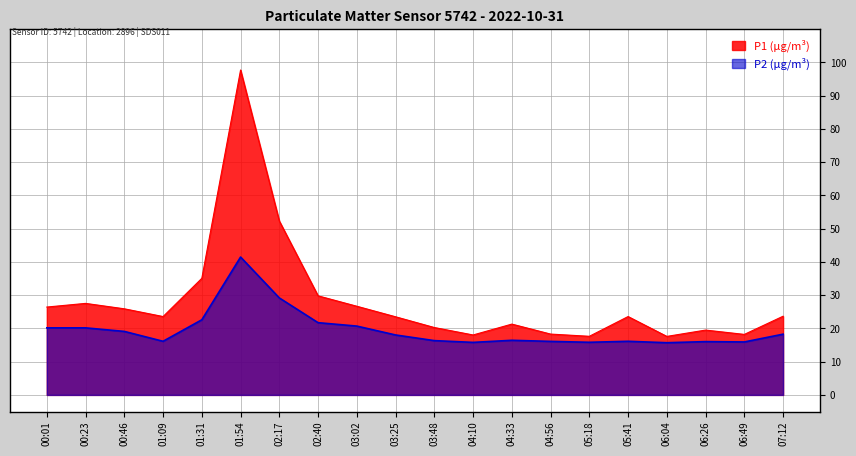

True or false: P1 has a value of 18.2 at 06:49.

True